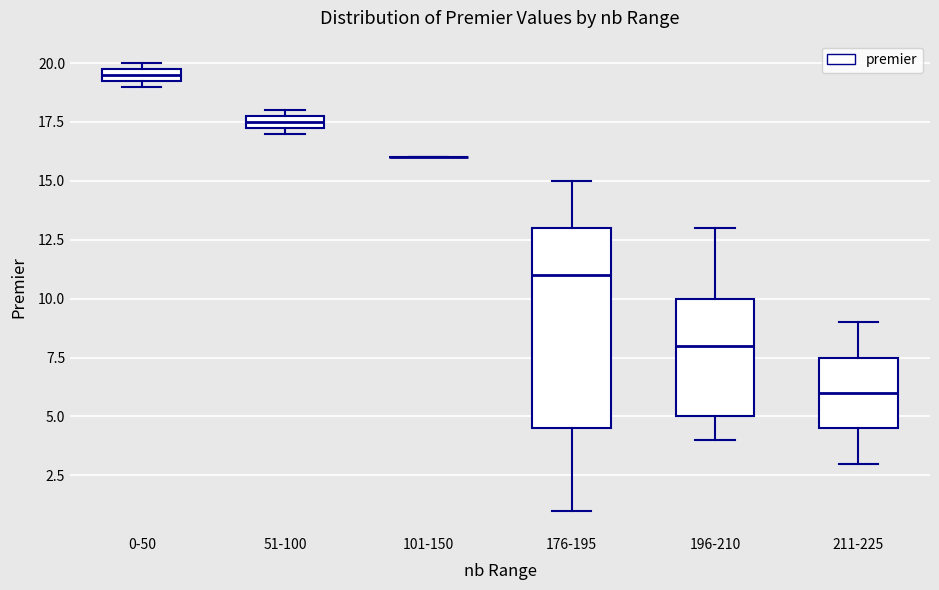

Which box is the tallest, from its lower edge to its upper edge?

176-195